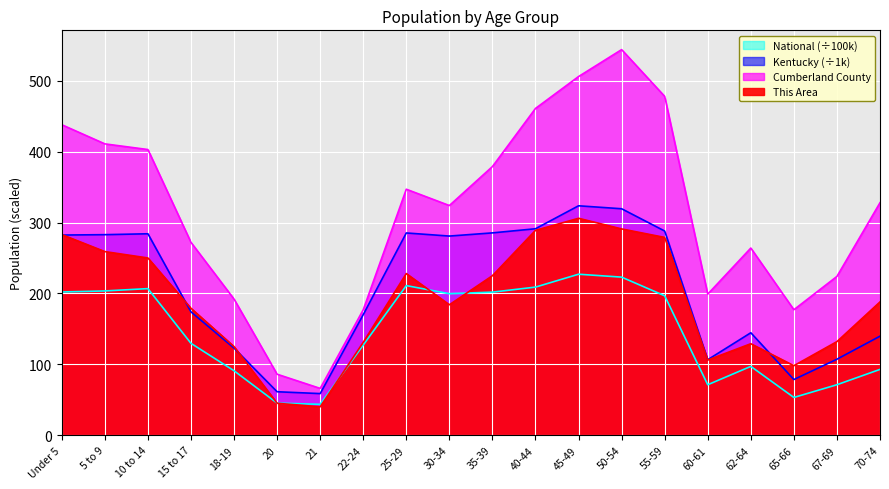

What is the greatest value displayed?

544.0